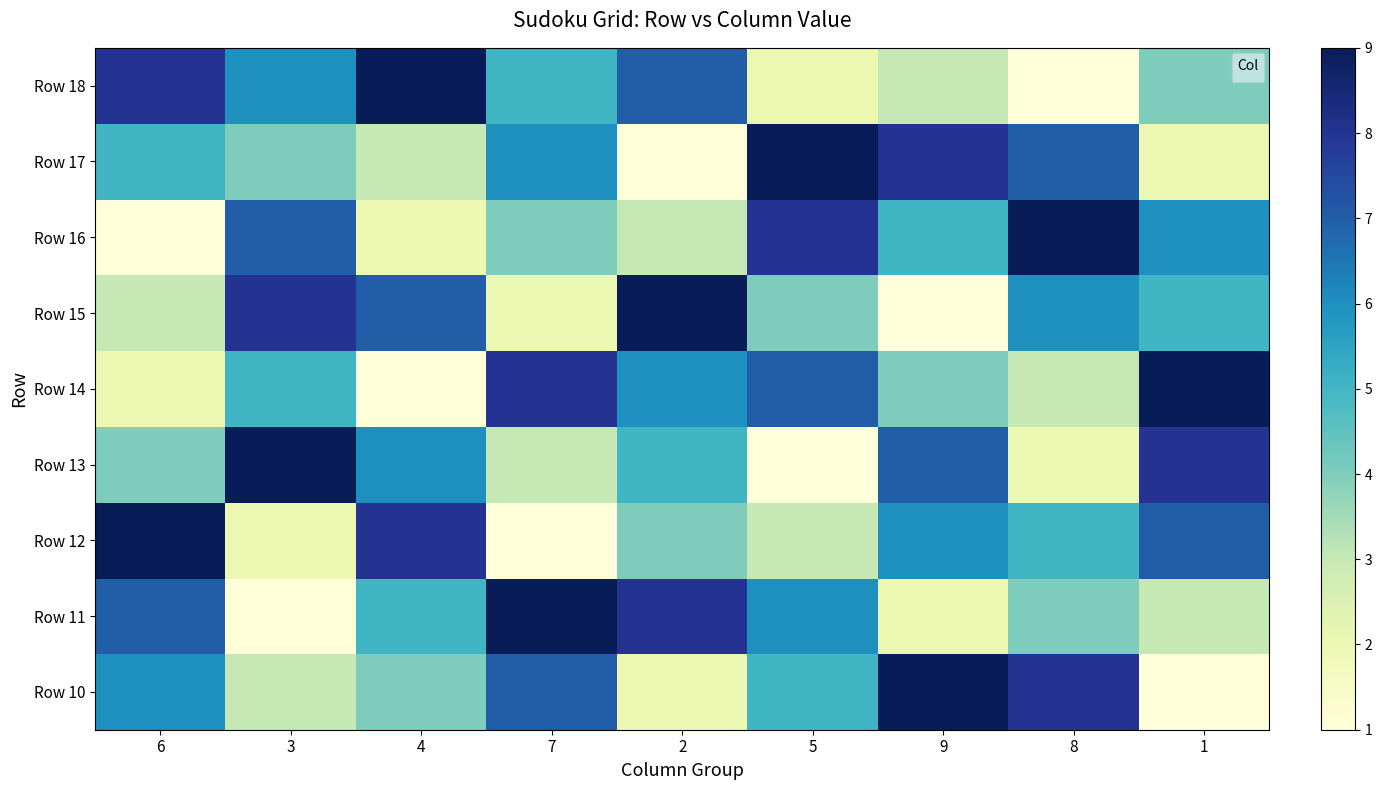

At which category is the sum across all series the highest?

6